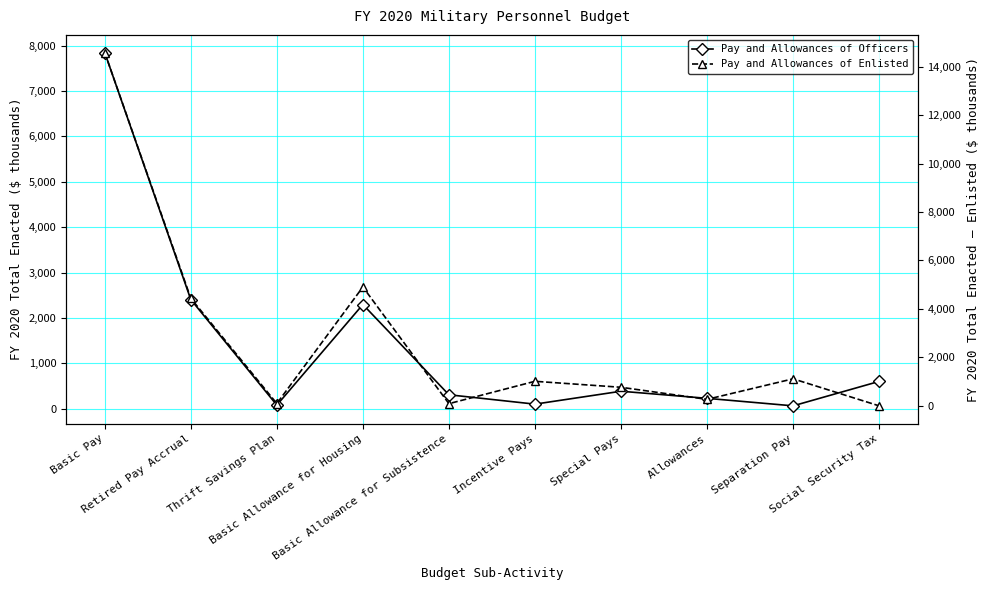

At Basic Allowance for Subsistence, list the series in order from largest to smallest.

Pay and Allowances of Officers, Pay and Allowances of Enlisted